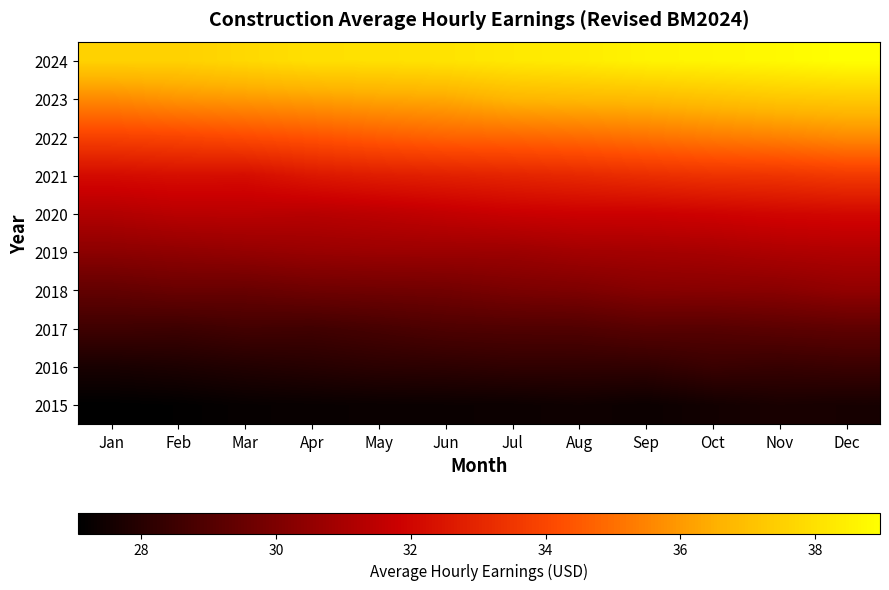

Reading left to right, transcribe all the data shown in this chart.

2015: Jan=27.1	Feb=27.1	Mar=27.2	Apr=27.3	May=27.3	Jun=27.3	Jul=27.4	Aug=27.4	Sep=27.4	Oct=27.5	Nov=27.7	Dec=27.6
2016: Jan=27.7	Feb=27.8	Mar=27.9	Apr=28.0	May=28.1	Jun=28.1	Jul=28.2	Aug=28.2	Sep=28.2	Oct=28.4	Nov=28.4	Dec=28.4
2017: Jan=28.6	Feb=28.5	Mar=28.6	Apr=28.6	May=28.7	Jun=28.9	Jul=28.9	Aug=29.0	Sep=29.1	Oct=29.1	Nov=29.2	Dec=29.3
2018: Jan=29.4	Feb=29.5	Mar=29.5	Apr=29.6	May=29.7	Jun=29.8	Jul=29.9	Aug=30.0	Sep=30.2	Oct=30.2	Nov=30.3	Dec=30.5
2019: Jan=30.3	Feb=30.4	Mar=30.5	Apr=30.6	May=30.7	Jun=30.7	Jul=30.7	Aug=30.9	Sep=30.9	Oct=31.0	Nov=31.1	Dec=31.2
2020: Jan=31.2	Feb=31.4	Mar=31.4	Apr=31.3	May=31.4	Jun=31.6	Jul=31.8	Aug=31.8	Sep=31.8	Oct=31.9	Nov=32.0	Dec=32.1
2021: Jan=32.2	Feb=32.3	Mar=32.2	Apr=32.5	May=32.7	Jun=32.8	Jul=33.0	Aug=33.1	Sep=33.2	Oct=33.4	Nov=33.5	Dec=33.6
2022: Jan=33.9	Feb=34.0	Mar=34.1	Apr=34.3	May=34.5	Jun=34.7	Jul=34.8	Aug=34.9	Sep=35.1	Oct=35.3	Nov=35.4	Dec=35.6
2023: Jan=35.6	Feb=35.9	Mar=36.0	Apr=36.1	May=36.3	Jun=36.4	Jul=36.7	Aug=36.8	Sep=36.8	Oct=37.0	Nov=37.2	Dec=37.3
2024: Jan=37.5	Feb=37.5	Mar=37.8	Apr=38.0	May=38.0	Jun=38.1	Jul=38.3	Aug=38.4	Sep=38.6	Oct=38.7	Nov=38.8	Dec=39.0